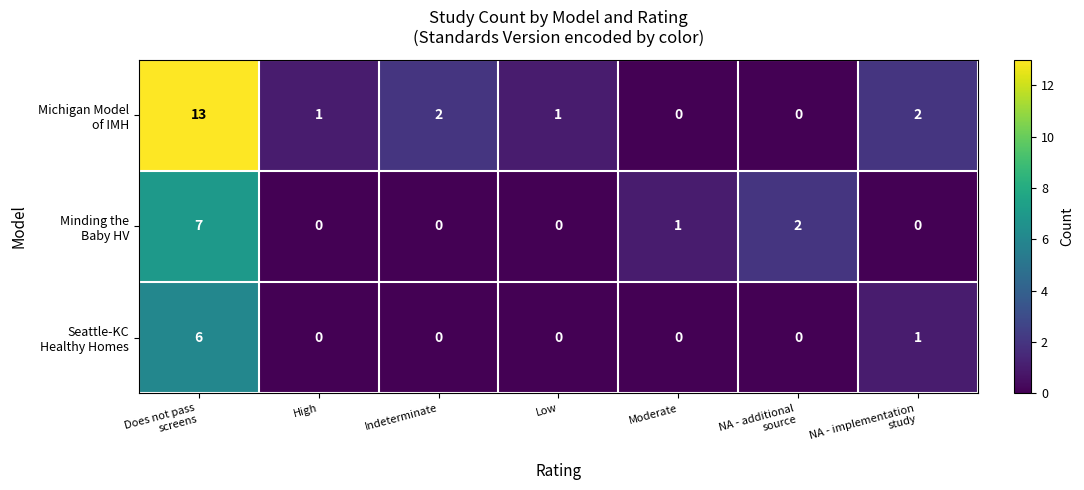

What is the maximum value shown in the chart?

13